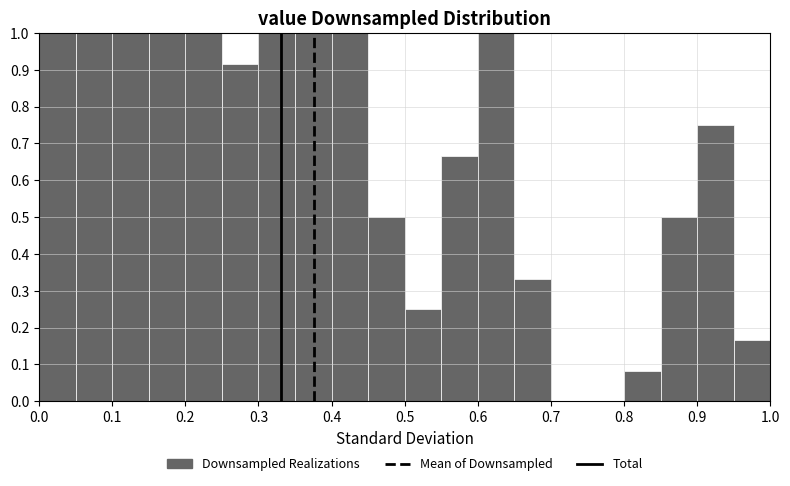

How tall is the bar that spans 0.95 to 1.00 on the x-axis? The values are not printed on the chart, so give them approximately, as read against the axis.

0.17